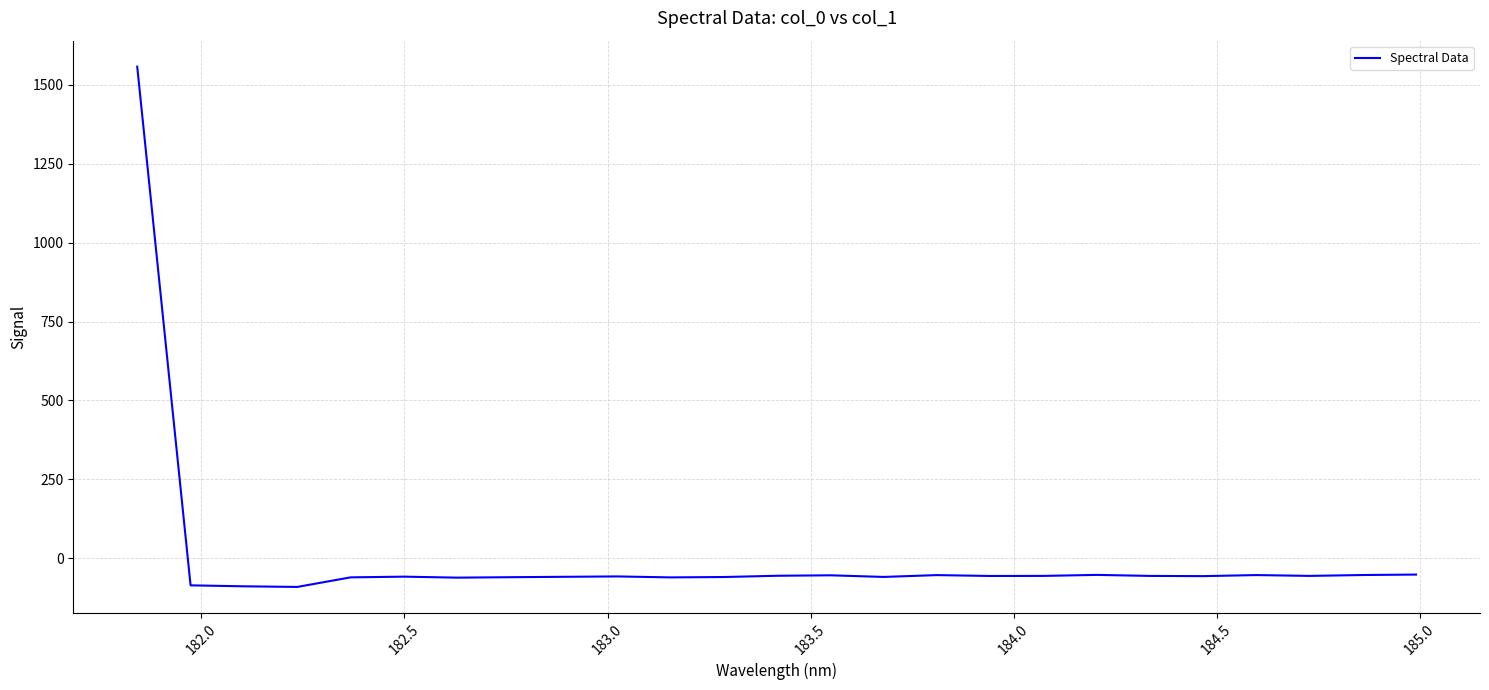

What is the difference between the maximum and minimum values?

1649.5